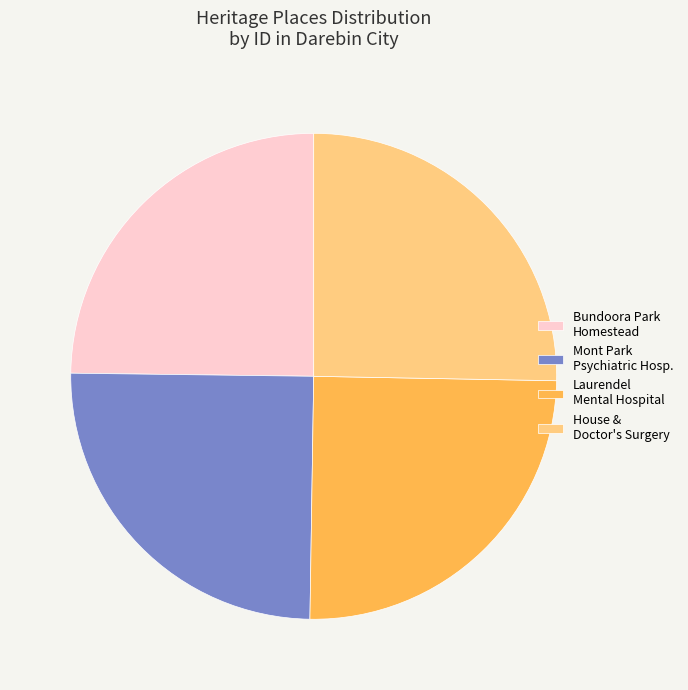

True or false: Laurendel Mental Hospital accounts for 36% of the total.

False